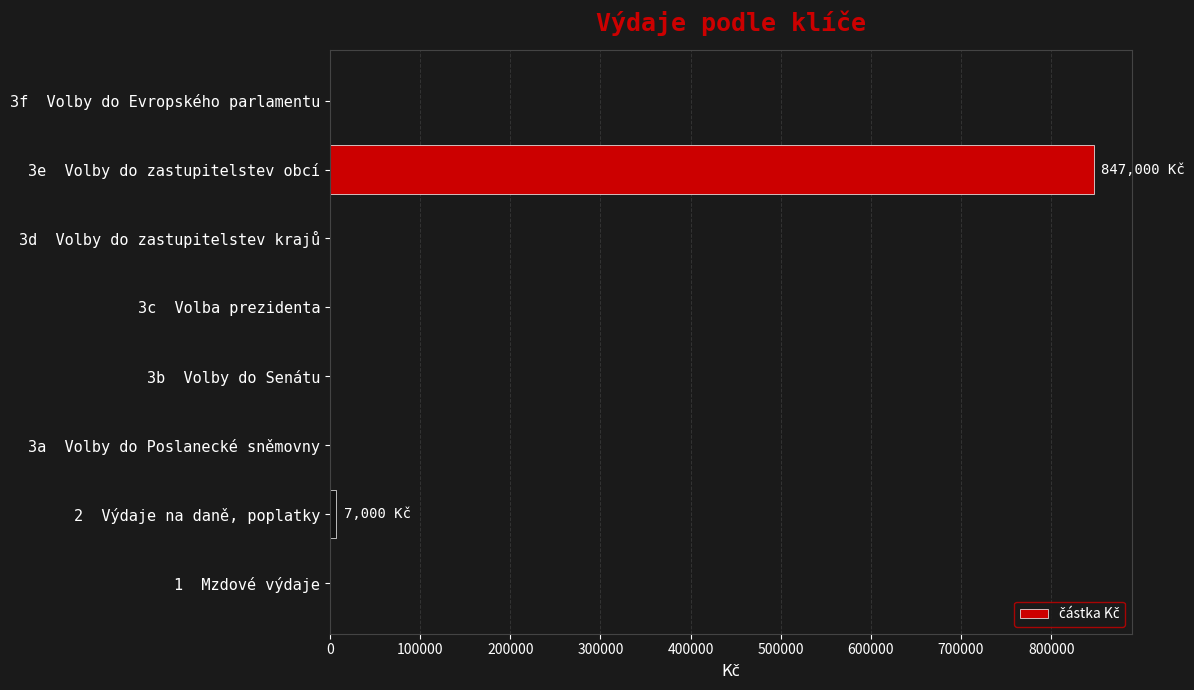

Reading bottom to top, list all the values displayed in this chart.

1  Mzdové výdaje=0	2  Výdaje na daně, poplatky=7000	3a  Volby do Poslanecké sněmovny=0	3b  Volby do Senátu=0	3c  Volba prezidenta=0	3d  Volby do zastupitelstev krajů=0	3e  Volby do zastupitelstev obcí=847000	3f  Volby do Evropského parlamentu=0